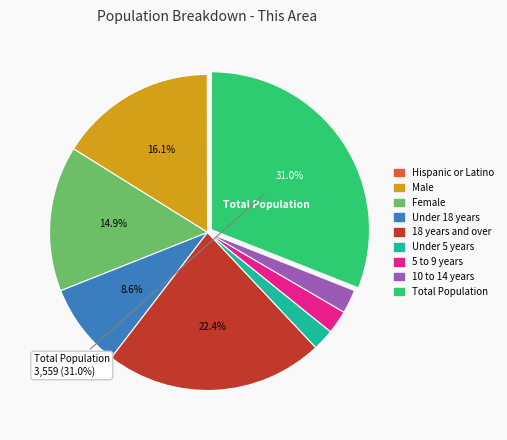

Between Total Population and Male, which is larger?

Total Population